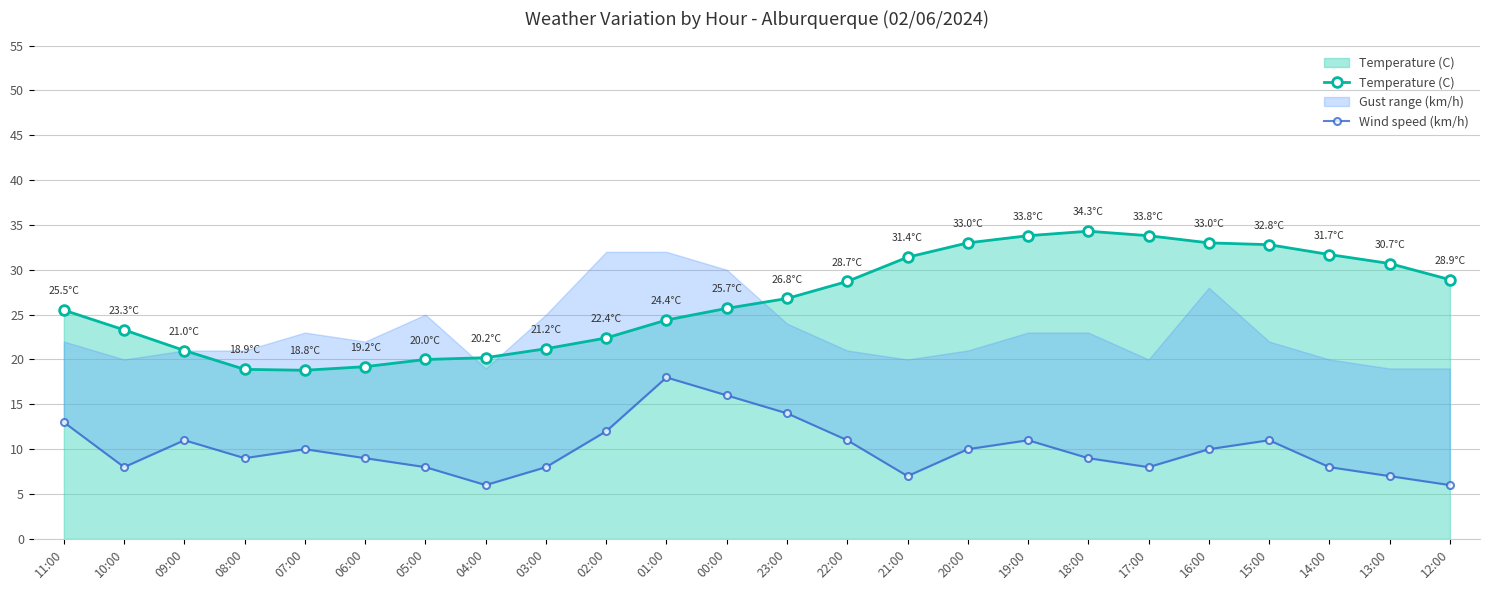

What is the maximum value for Wind speed (km/h)?

18.0